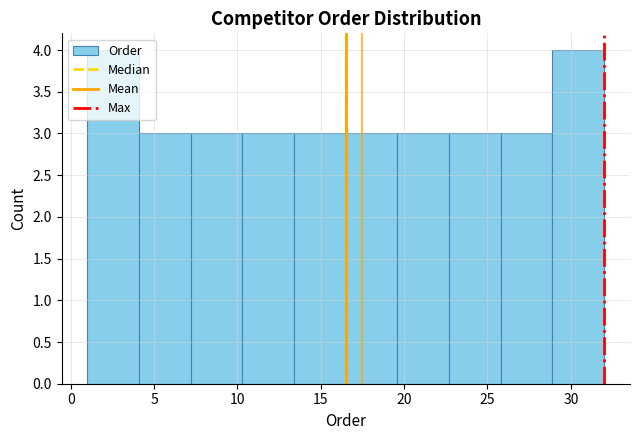

Reading left to right, list every bar in this chart as the range it spans on the x-axis followed by its height. Neither the bar edges nor the heights are printed on the chart, so give them approximately, as read against the axes.

1.0 to 4.1: 4
4.1 to 7.2: 3
7.2 to 10.3: 3
10.3 to 13.4: 3
13.4 to 16.5: 3
16.5 to 19.6: 3
19.6 to 22.7: 3
22.7 to 25.8: 3
25.8 to 28.9: 3
28.9 to 32.0: 4